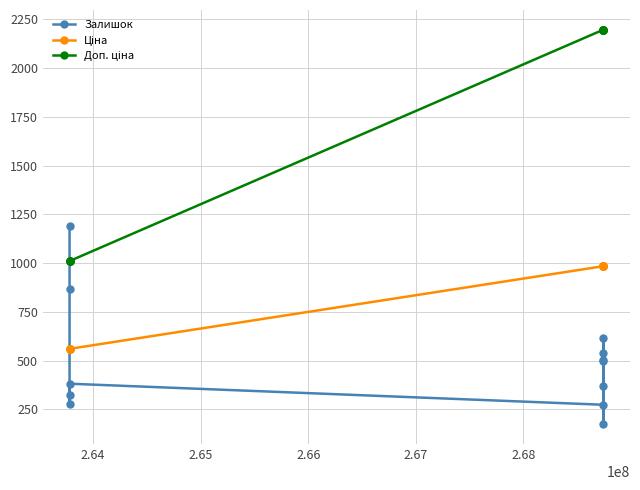

What is the average value of the Залишок series?

499.9